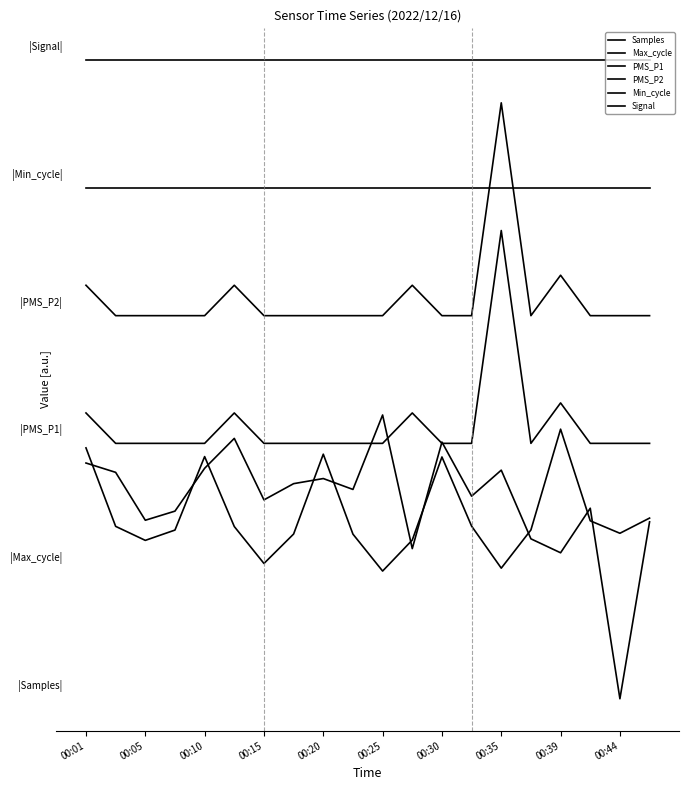

Does the chart display data point markers on the line(s)?

No